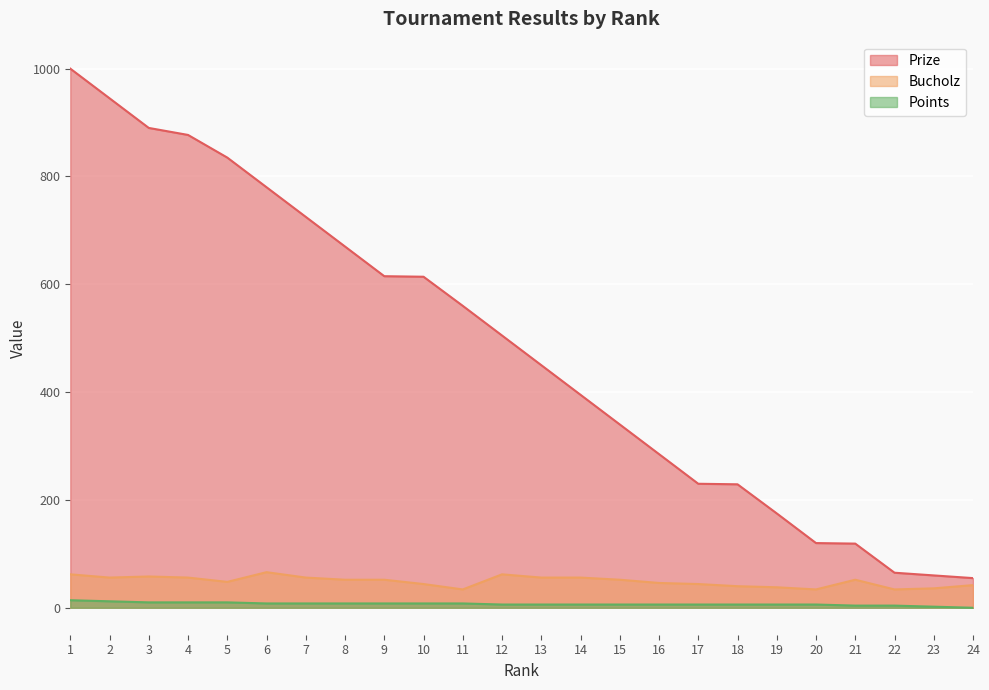

At which label does Points first exceed 6?

1